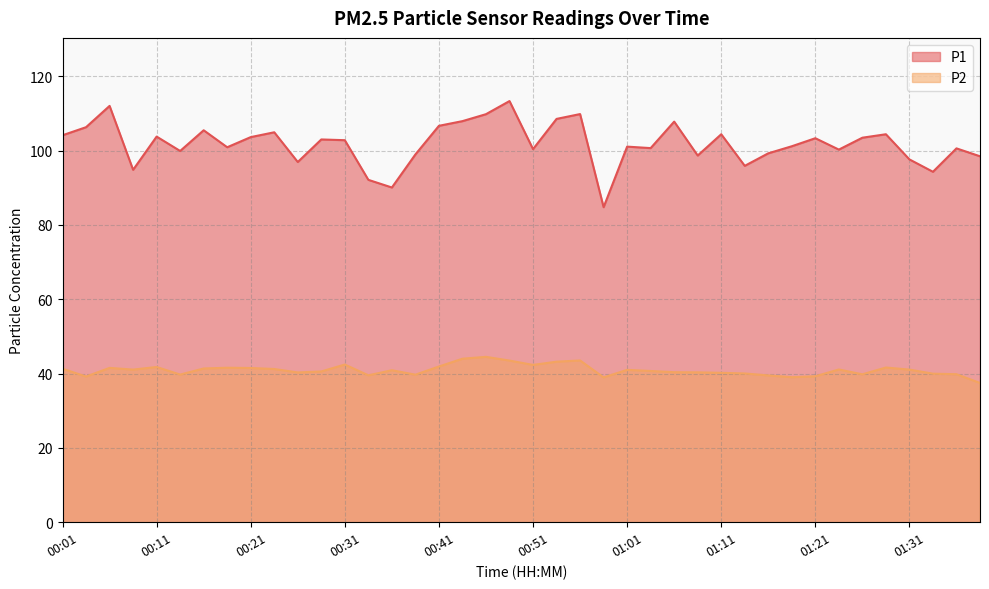

True or false: P1 has more than 2 interior local peaks.

True